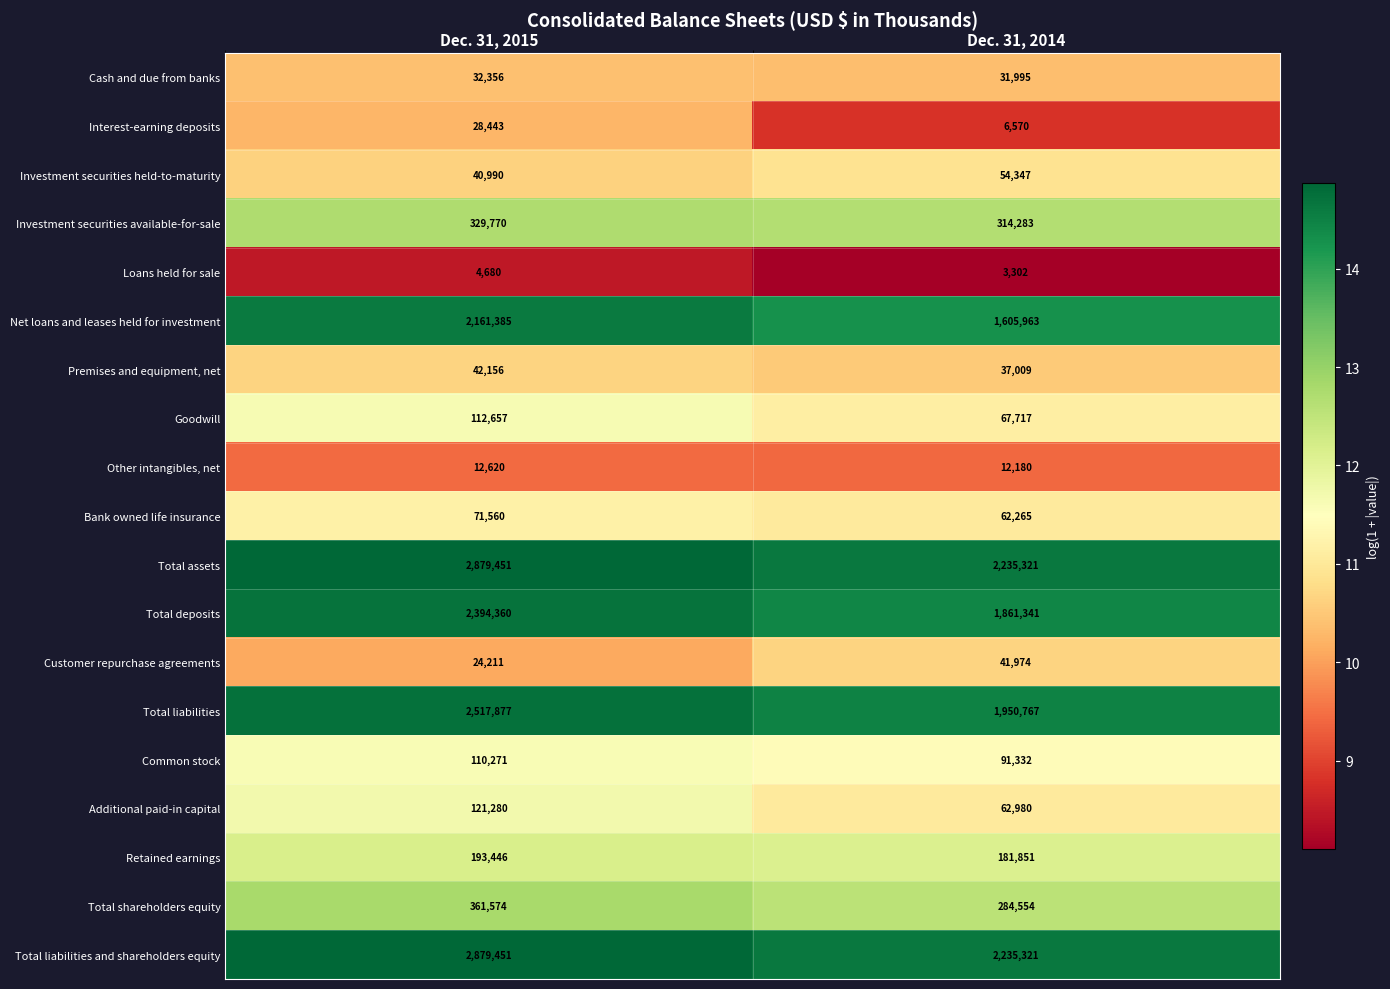

The Loans held for sale series shows 3302 at Dec. 31, 2014. True or false?

True